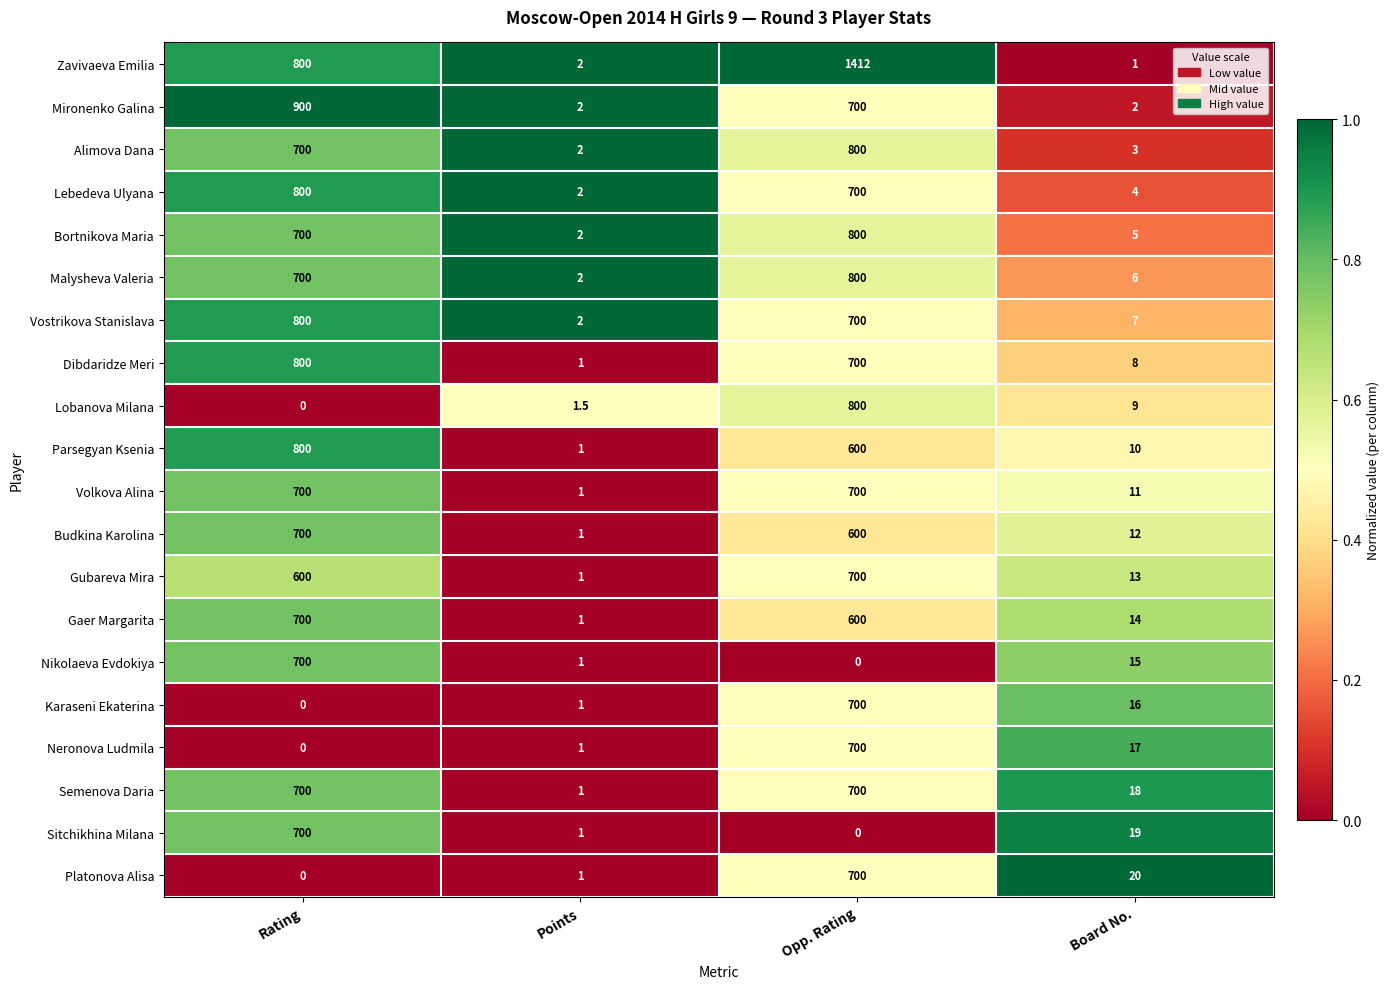

Which series changed the most between Rating and Opp. Rating?

Lobanova Milana